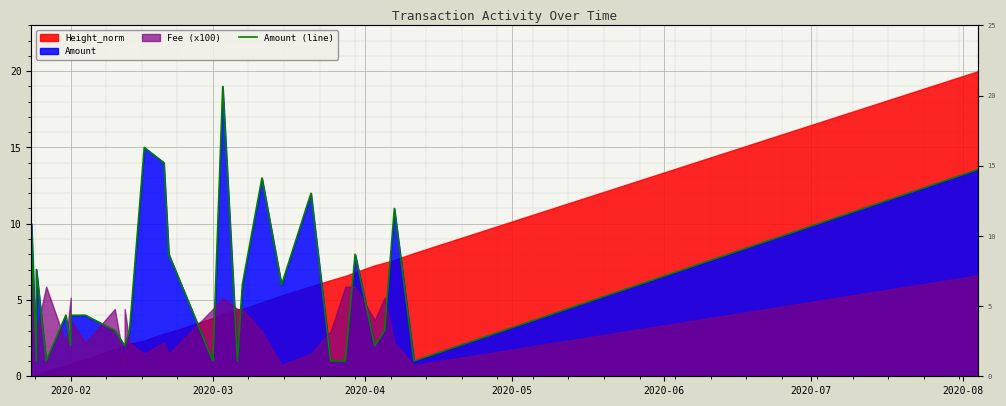

Where does the data first go above 4?

2020-03